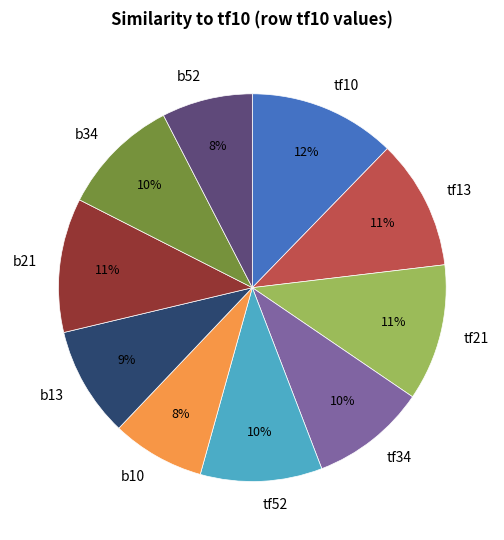

The b13 slice represents 1% of the pie. True or false?

False